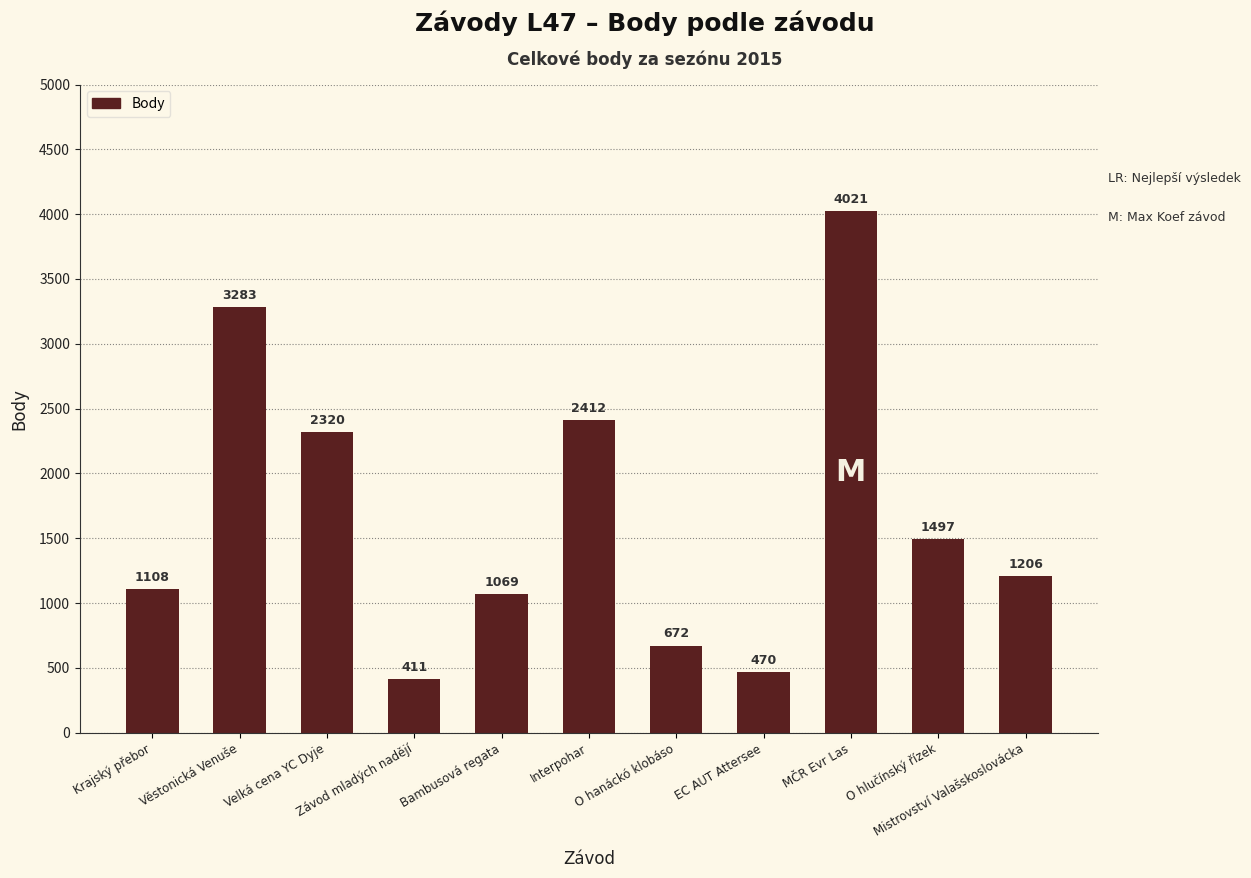

Count the number of data series in this chart.

1